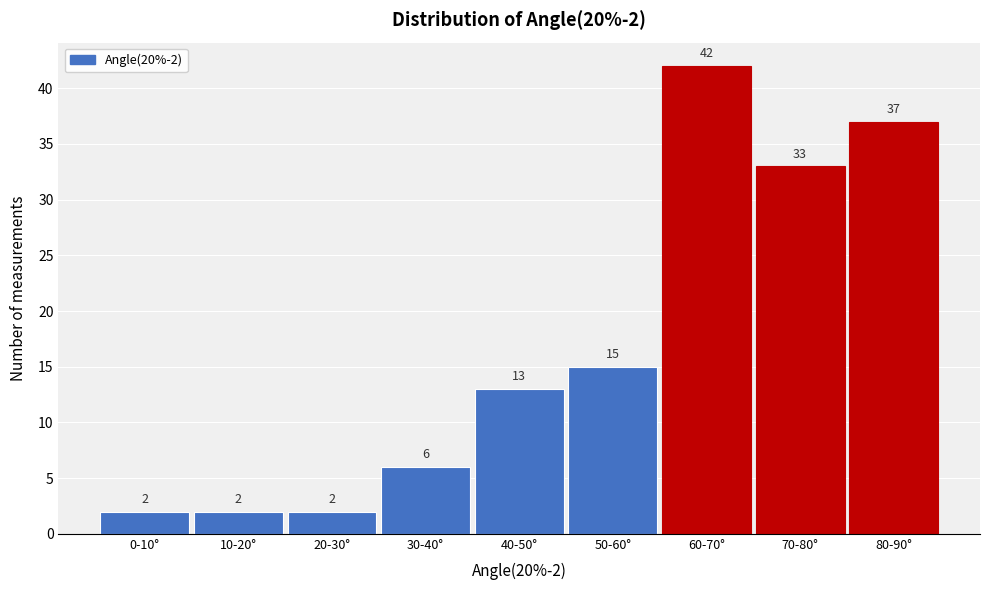

Reading left to right, extract all data points from this chart.

0-10°=2	10-20°=2	20-30°=2	30-40°=6	40-50°=13	50-60°=15	60-70°=42	70-80°=33	80-90°=37